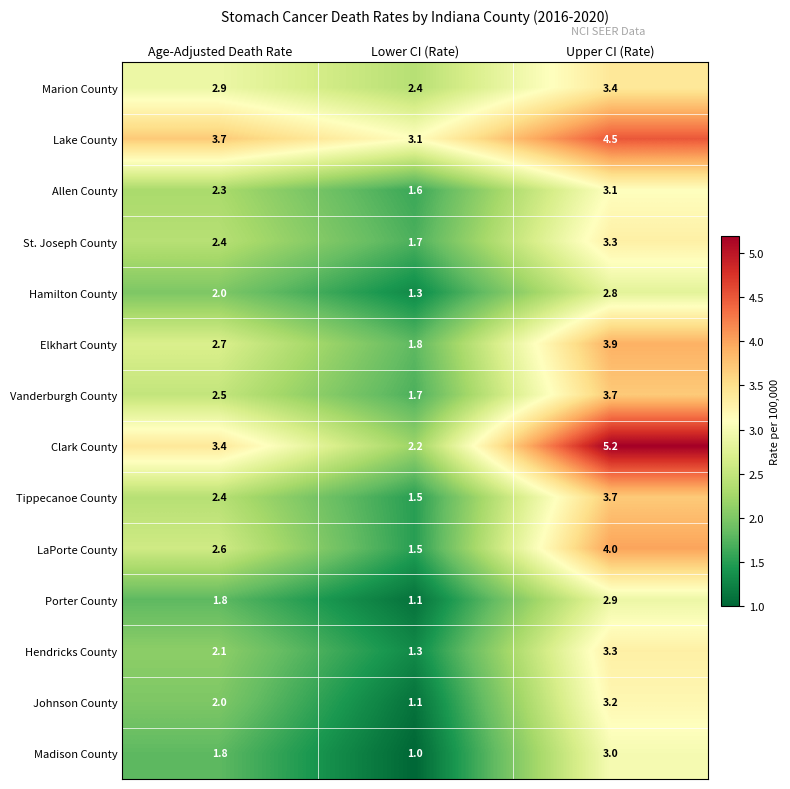

Which label corresponds to the smallest value in the chart?

Lower CI (Rate)